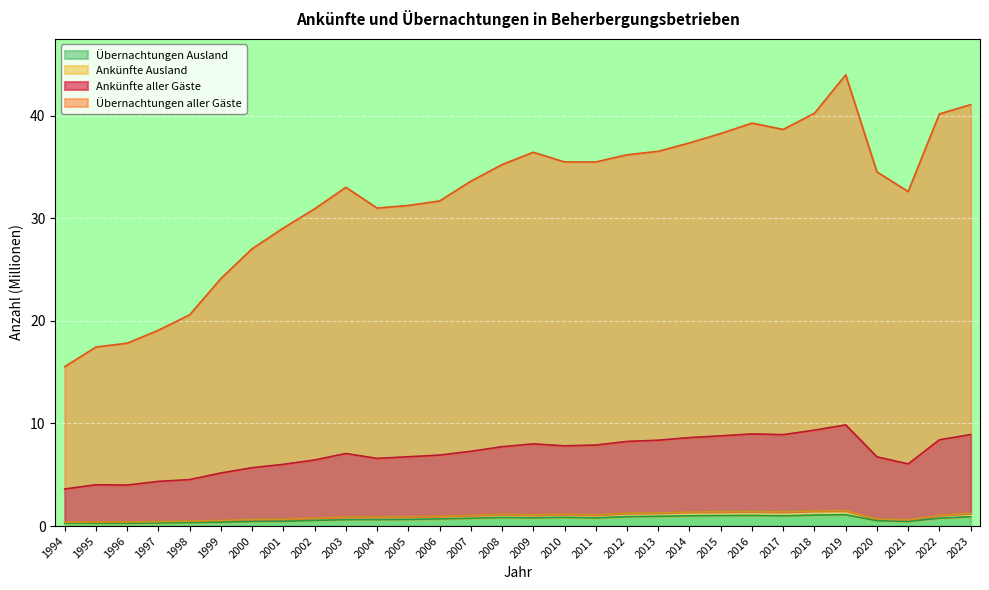

How many lines are shown in the chart?

4